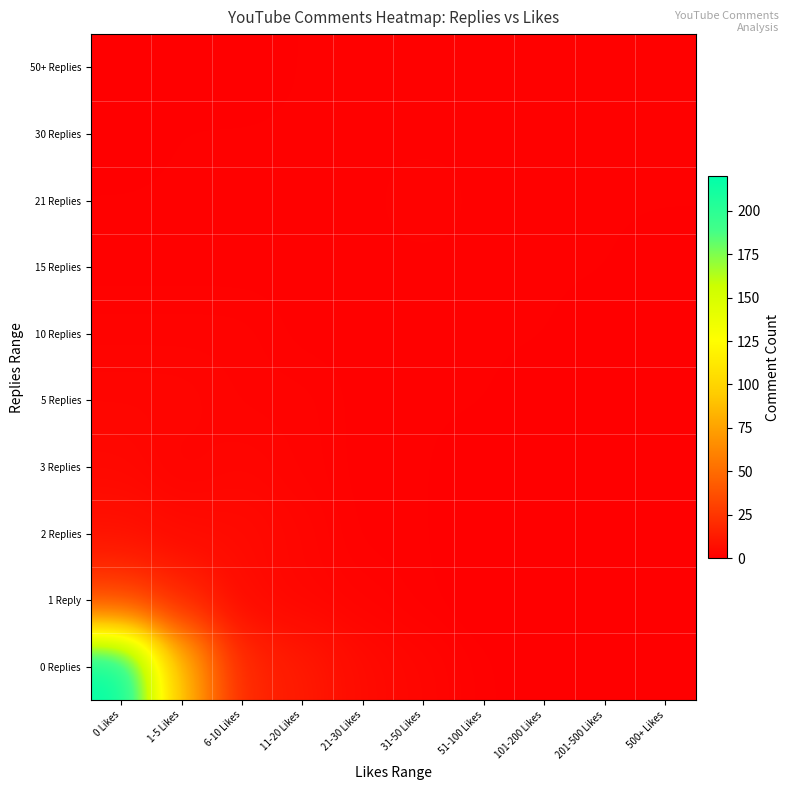

At how many categories does at least one series exceed 87?

1